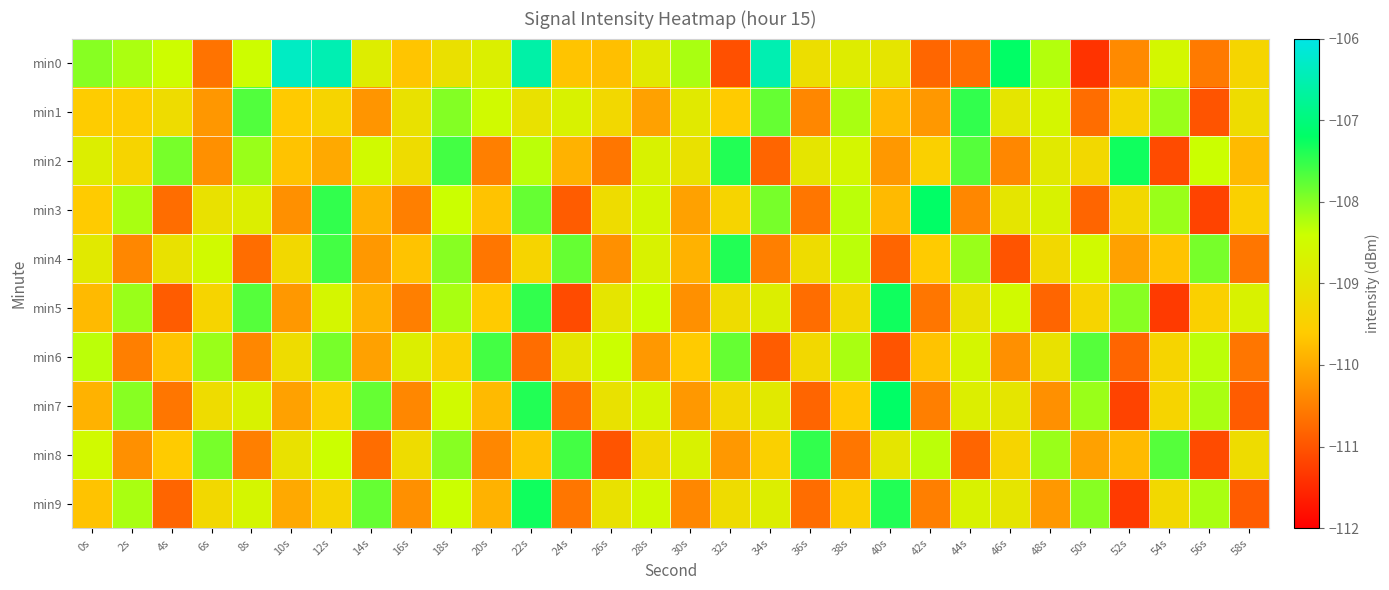

List the series in order of their peak value, lowest first.

min6, min1, min8, min4, min2, min5, min9, min3, min7, min0